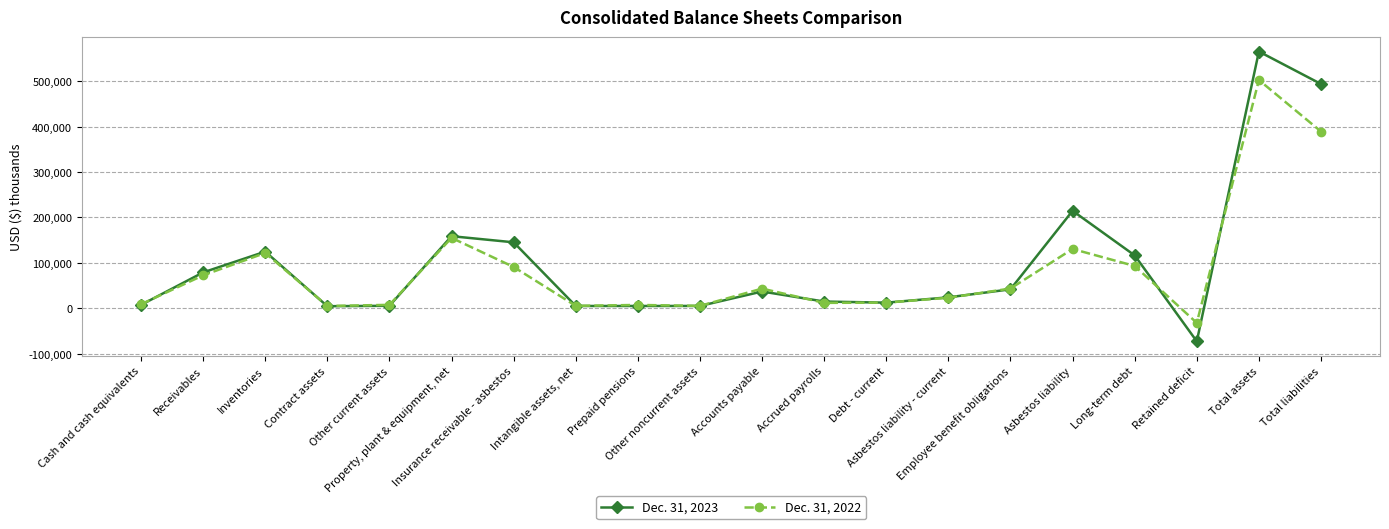

What is the label of the 8th point from the left?

Intangible assets, net